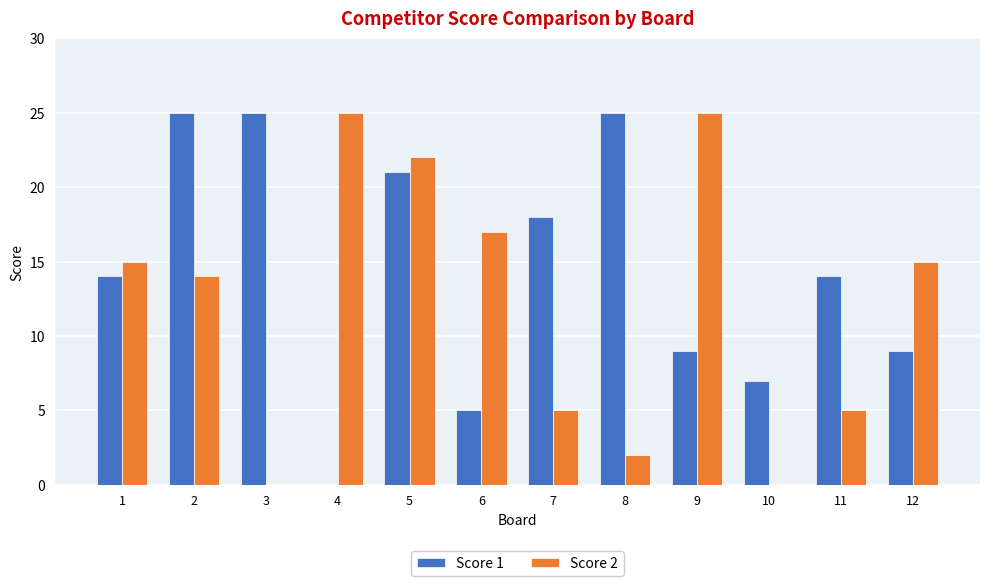

Is it true that Score 2 equals 8 at 6?

False